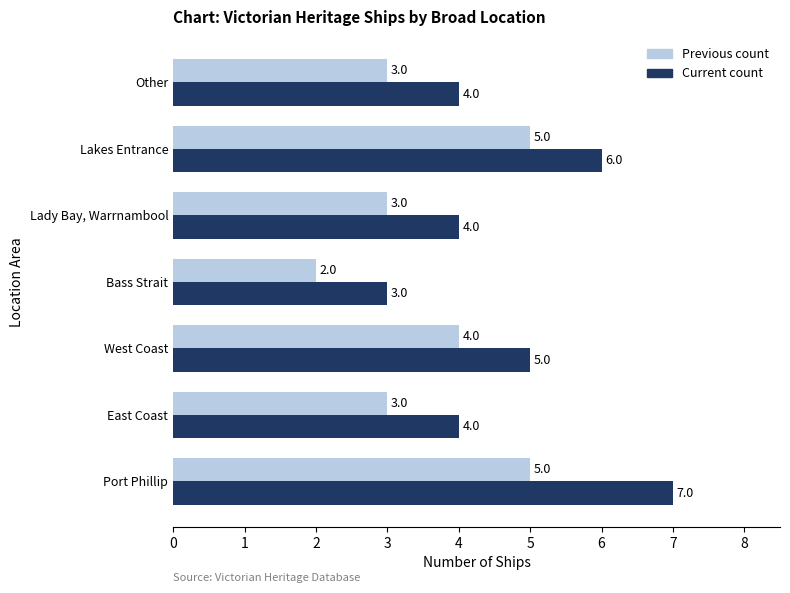

How many Previous count values are between 3 and 5?

6